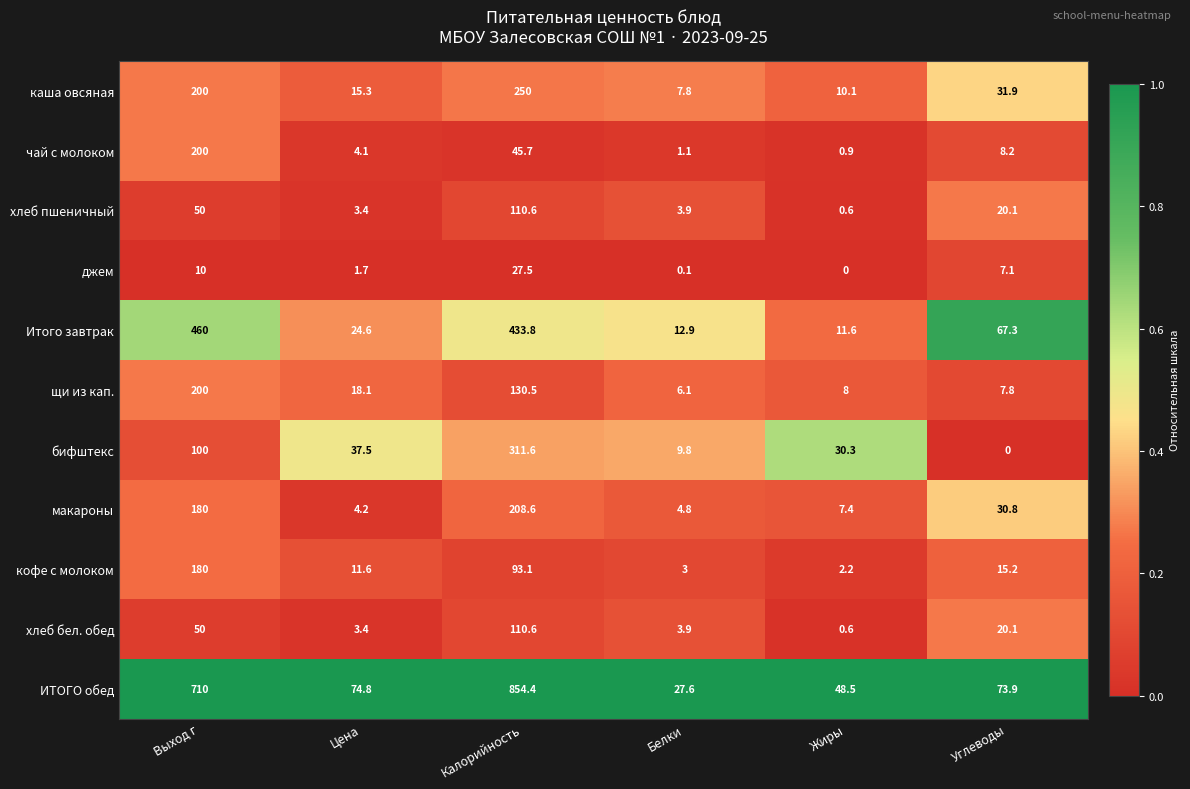

Where does the кофе с молоком series first go above 15?

Выход г